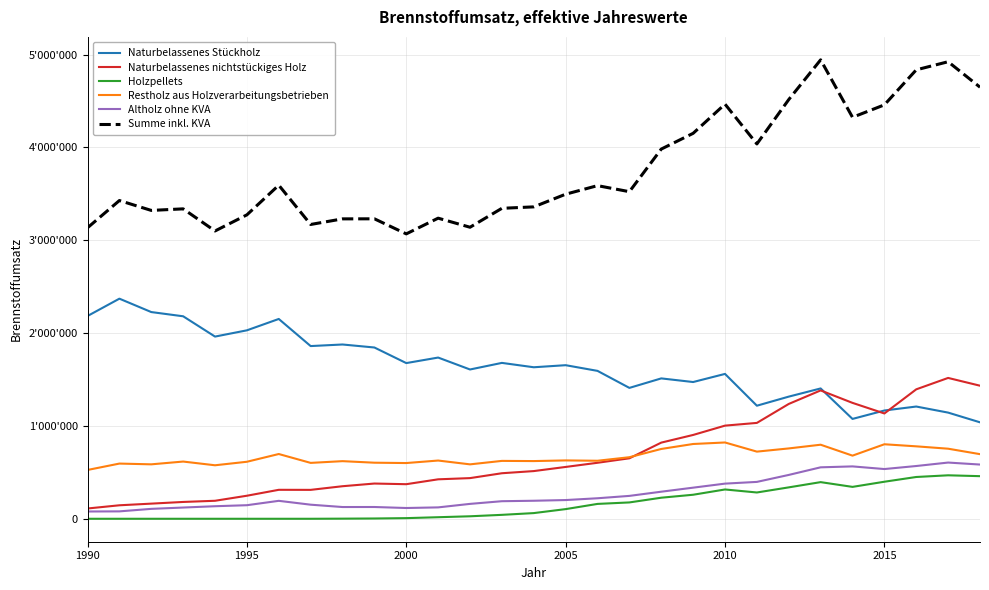

Is this an area chart (filled region under the line)?

No